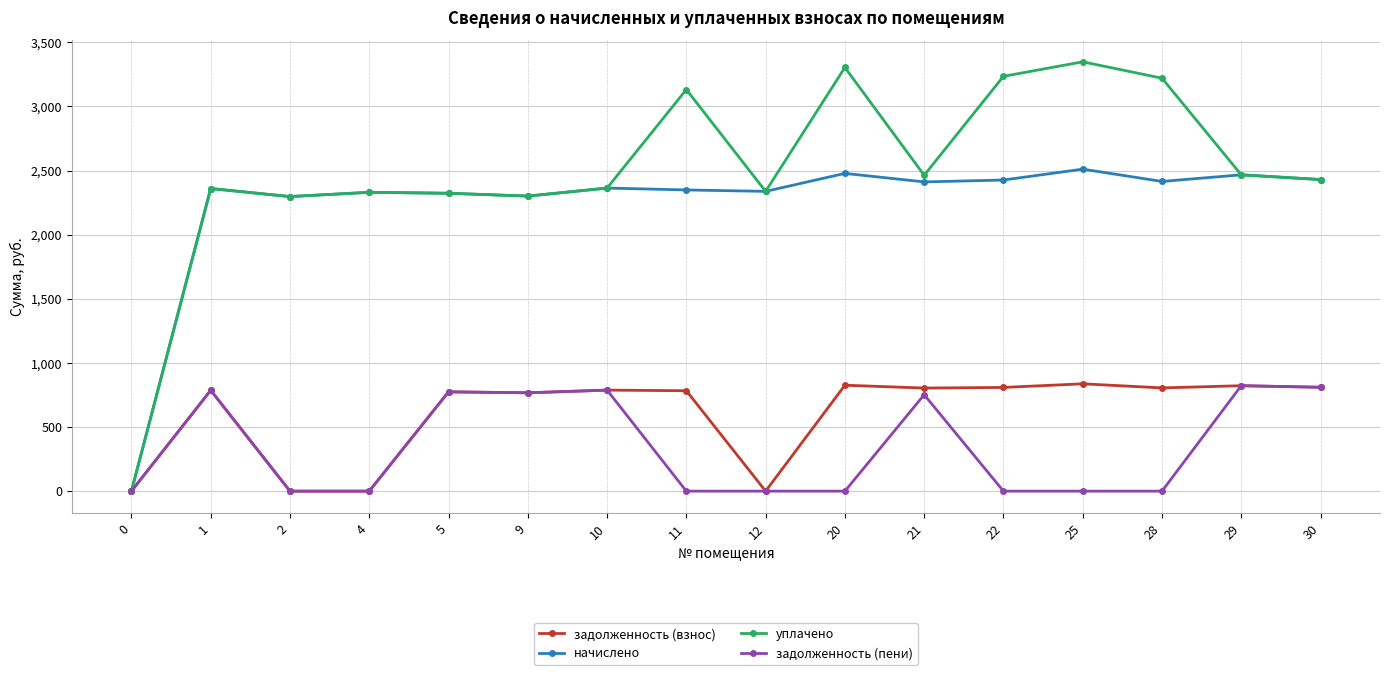

Between 2 and 28, which series saw the biggest shift?

уплачено